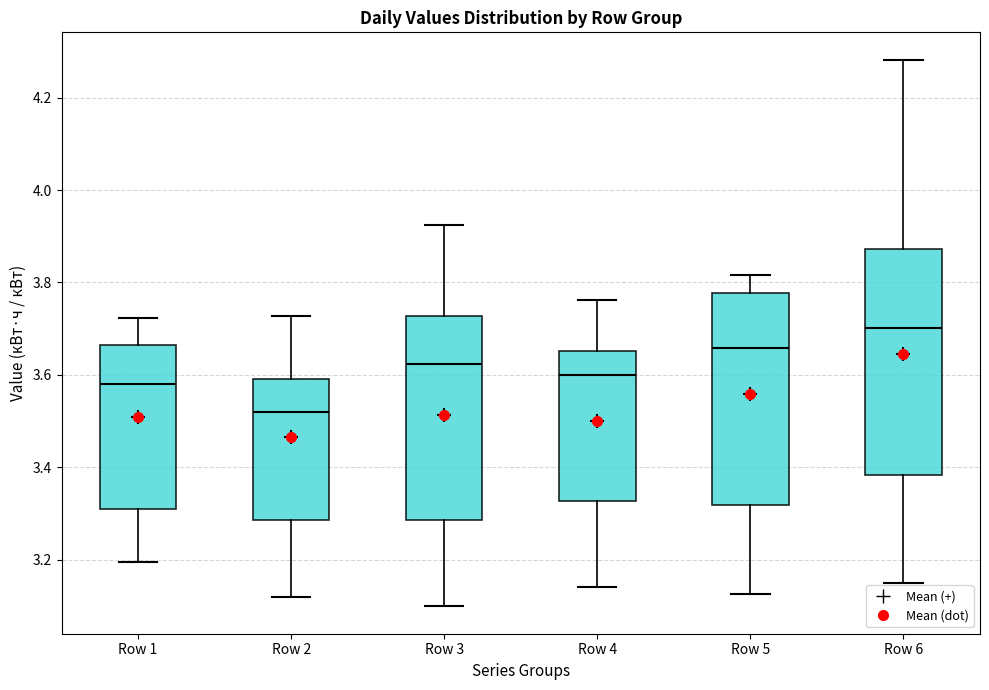

Reading left to right, read every box against the y-axis: the position of its median line, the range the box covers, and the ends of its whiskers. The values are not printed on the chart, so give them approximately, as read against the axis.

Row 1: median 3.58, box 3.30 to 3.66, whiskers 3.20 to 3.72
Row 2: median 3.52, box 3.28 to 3.60, whiskers 3.12 to 3.72
Row 3: median 3.62, box 3.28 to 3.72, whiskers 3.10 to 3.92
Row 4: median 3.60, box 3.32 to 3.66, whiskers 3.14 to 3.76
Row 5: median 3.66, box 3.32 to 3.78, whiskers 3.12 to 3.82
Row 6: median 3.70, box 3.38 to 3.88, whiskers 3.14 to 4.28